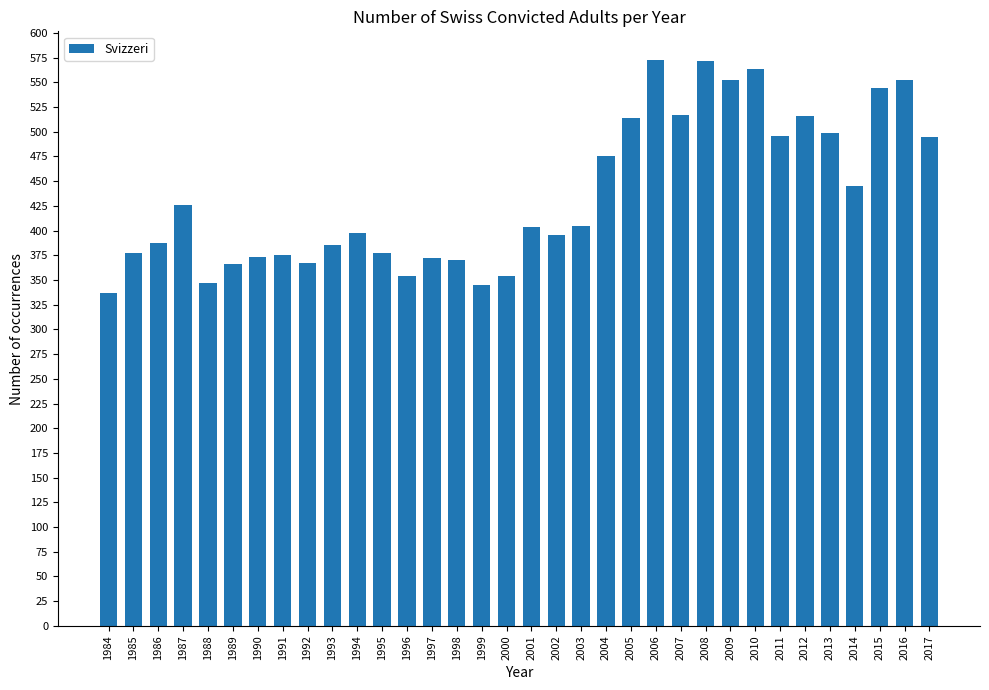

What is the minimum value shown in the chart?

337